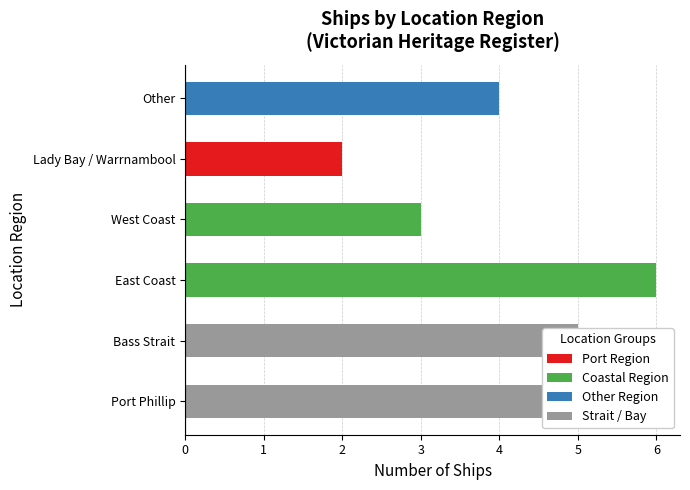

Is it true that the value at Other is 7?

False